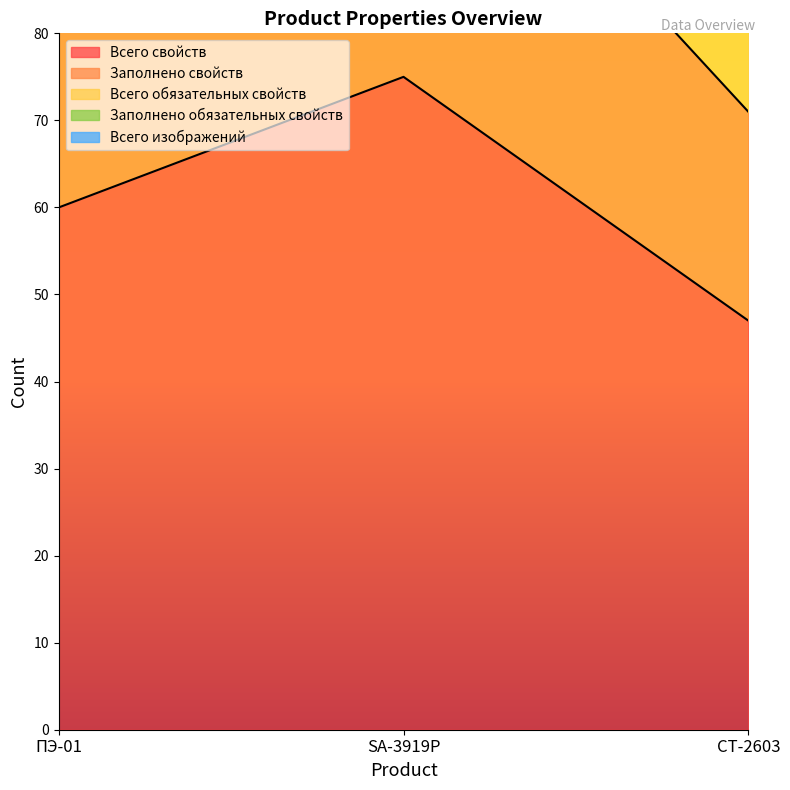

Where does the Всего свойств series first go above 60?

SA-3919Р